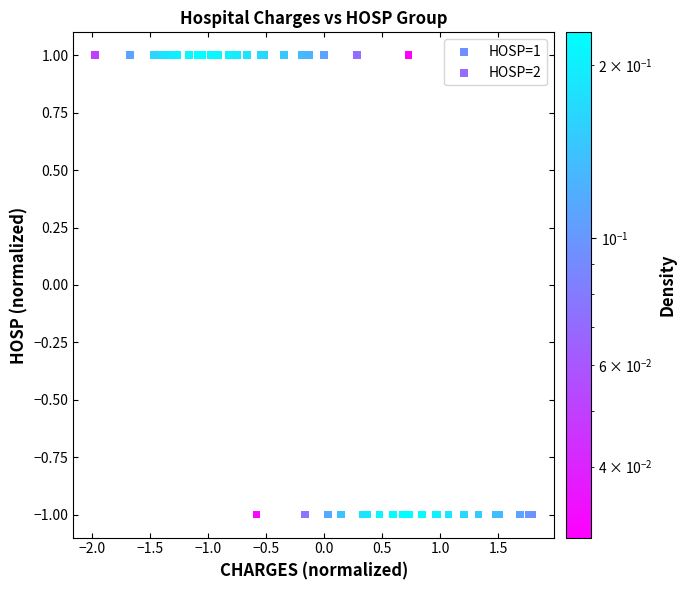

Which series contains the highest Y value?

HOSP=2